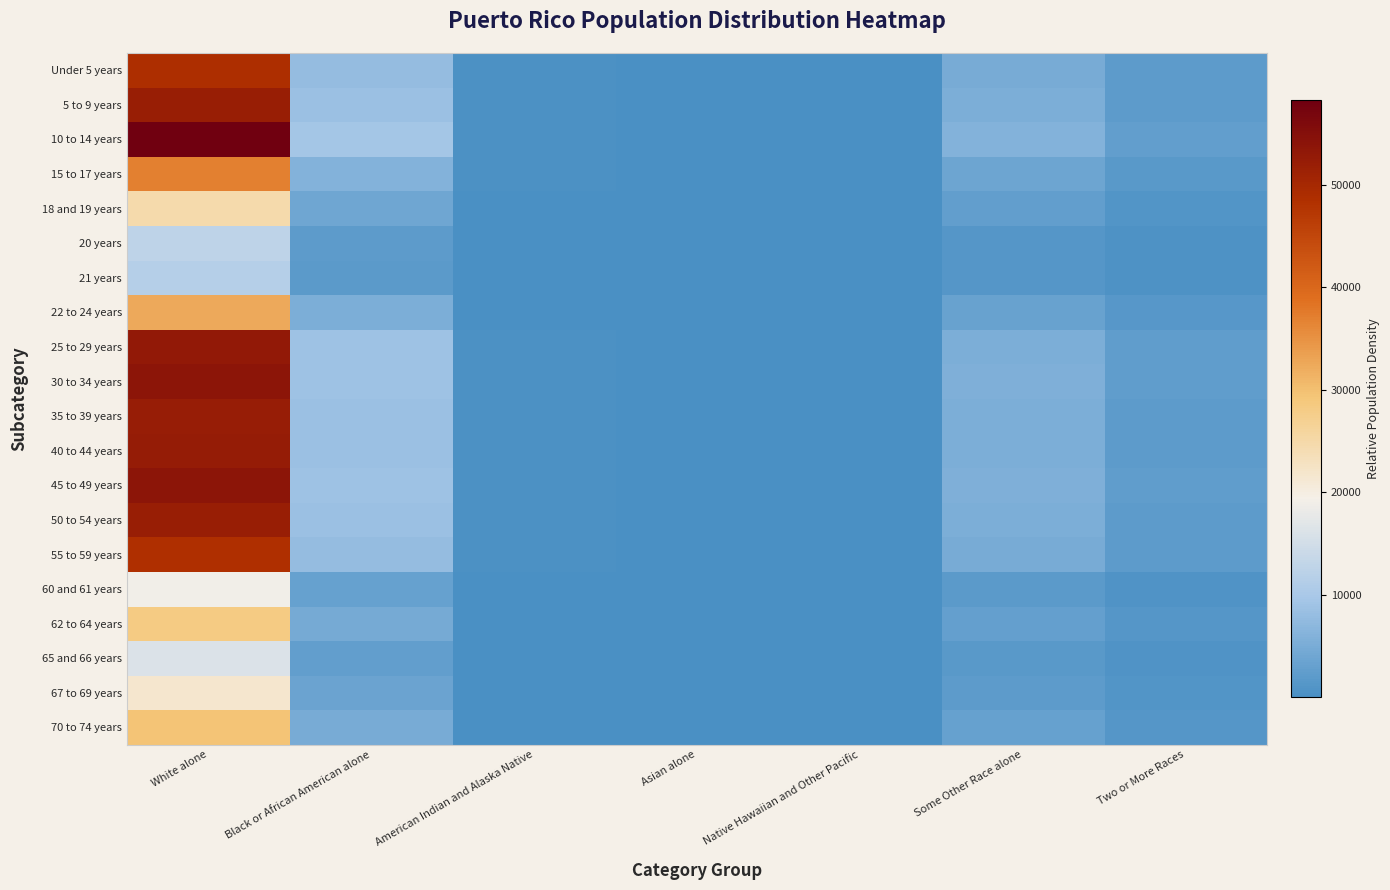

What is the total value across all series at Black or African American alone?

123865.8